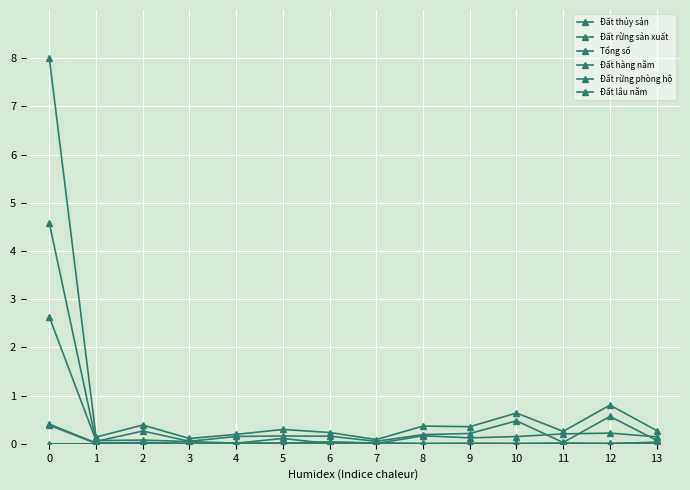

What is the difference between the maximum and minimum values in the Tổng số series?

7.9